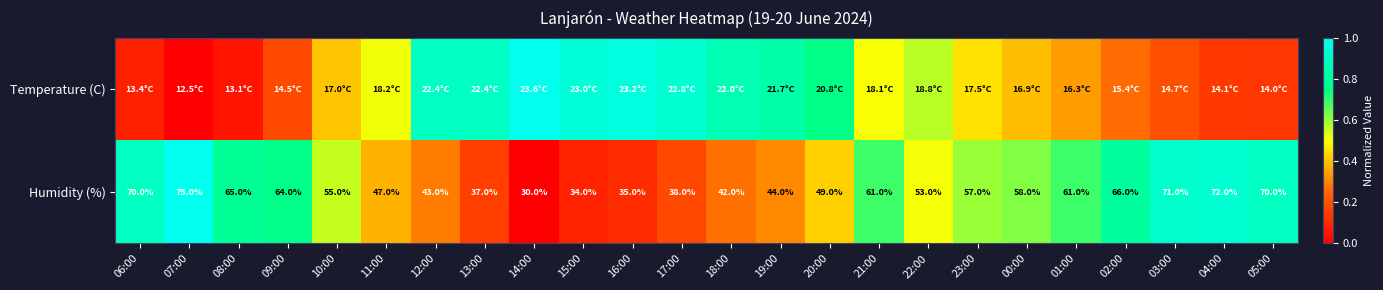

Which category has the lowest value across all series?

07:00